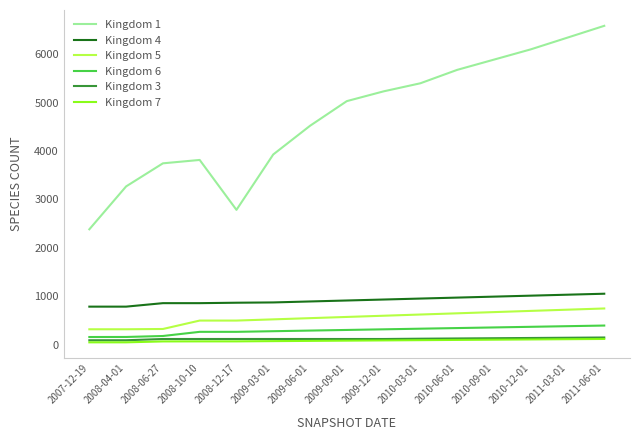

True or false: Kingdom 6 has a value of 155 at 2007-12-19.

True